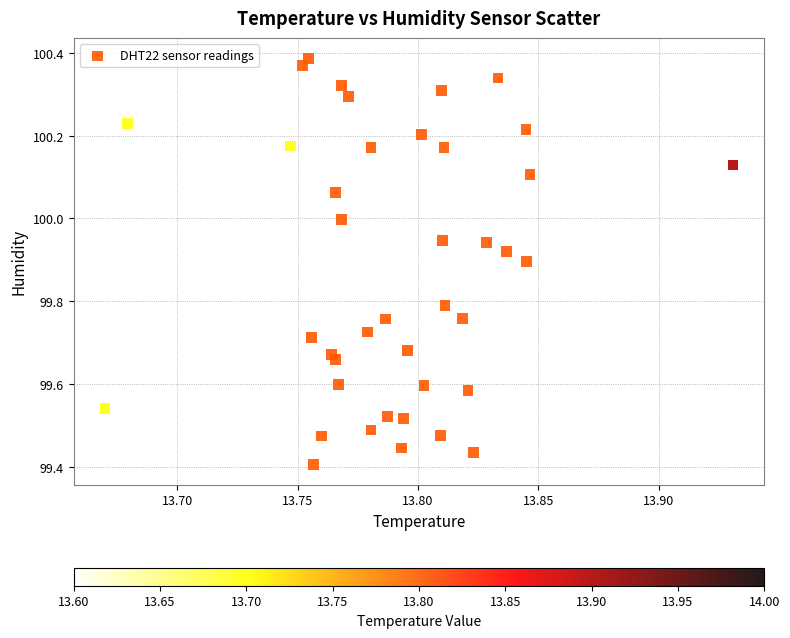

What is the range of Y values (max minus min)?

1.0